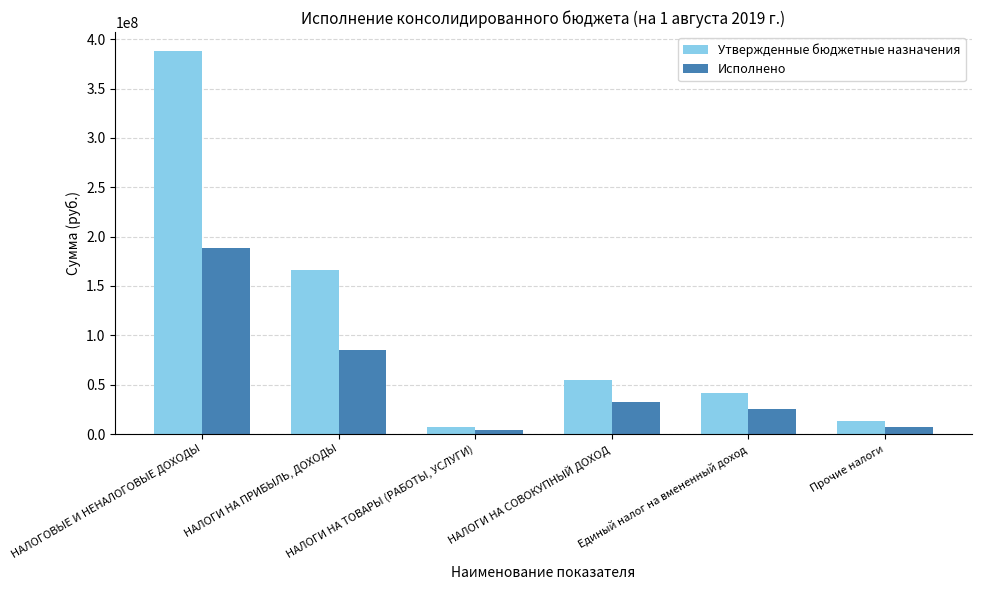

What is the total value across all series at НАЛОГИ НА СОВОКУПНЫЙ ДОХОД?

87695419.3